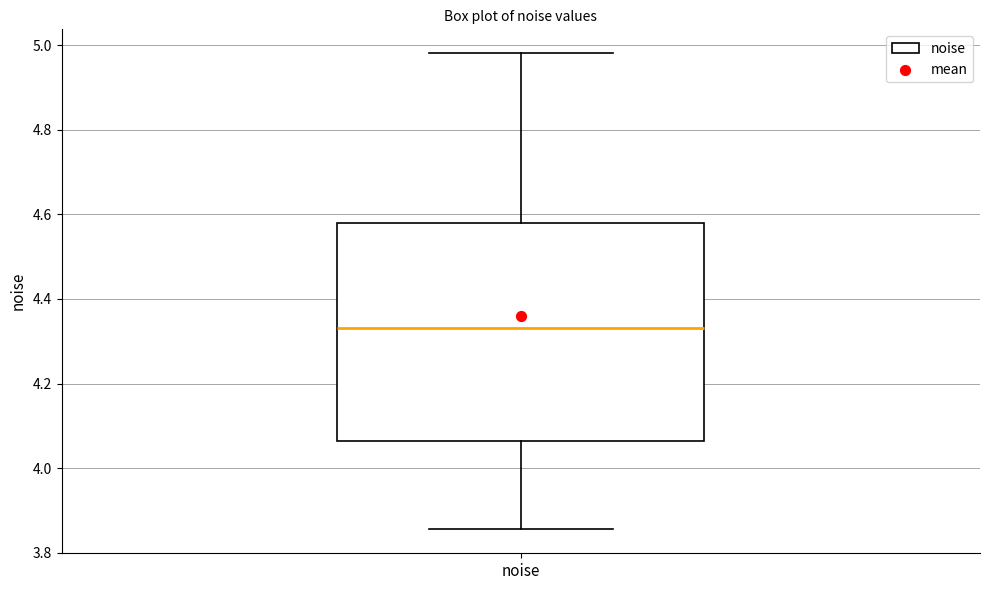

Read this box plot against the y-axis: the position of the median line, the range covered by the box, and the ends of both whiskers. The values are not printed on the chart, so give them approximately, as read against the axis.

median 4.34, box 4.06 to 4.58, whiskers 3.86 to 4.98